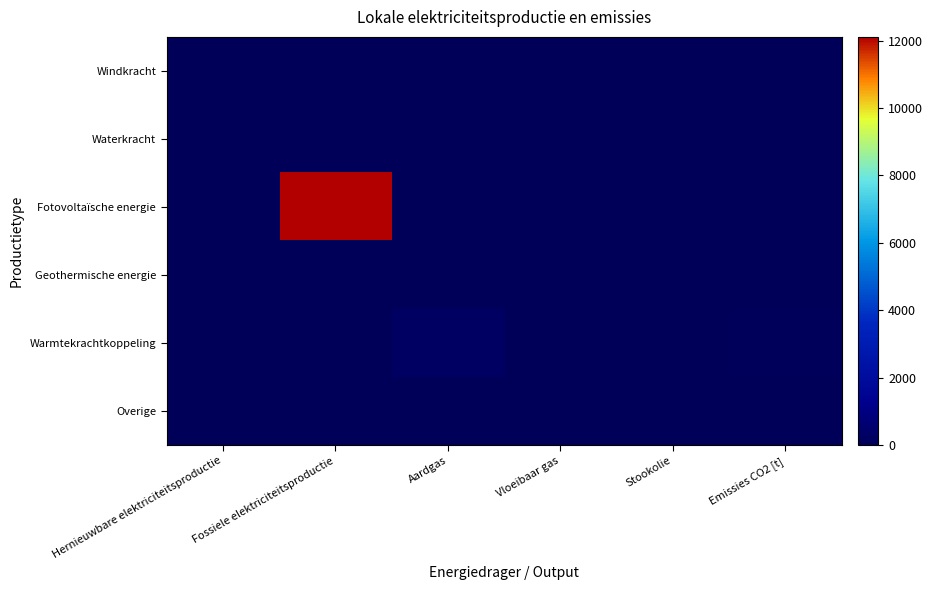

Count the number of data series in this chart.

6